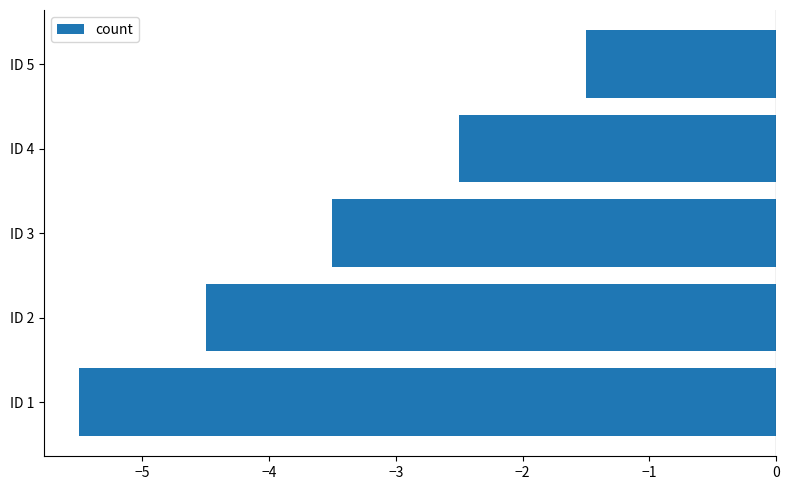

Which category has the lowest value across all series?

ID 1